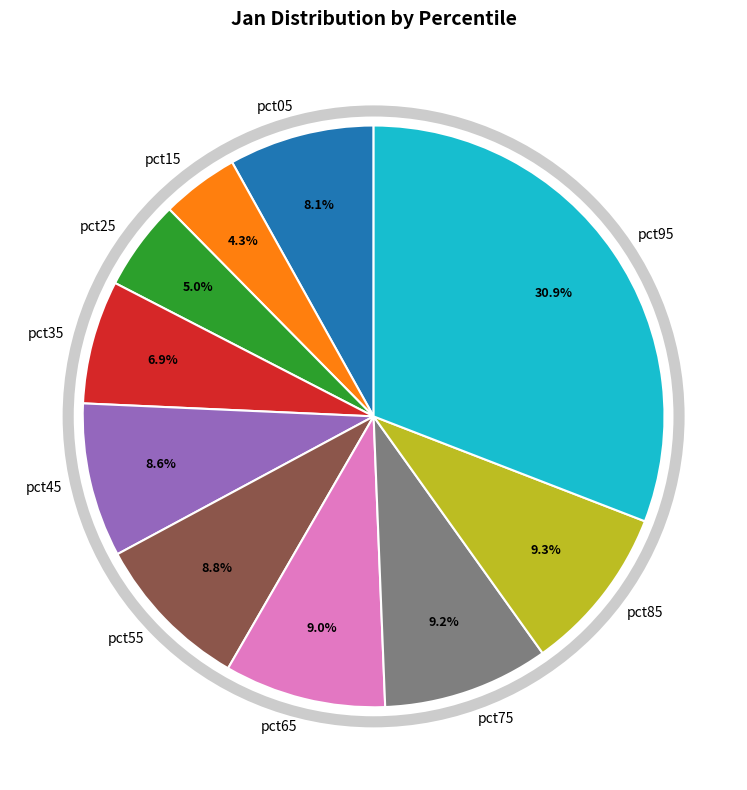

How many slices are in this pie chart?

10